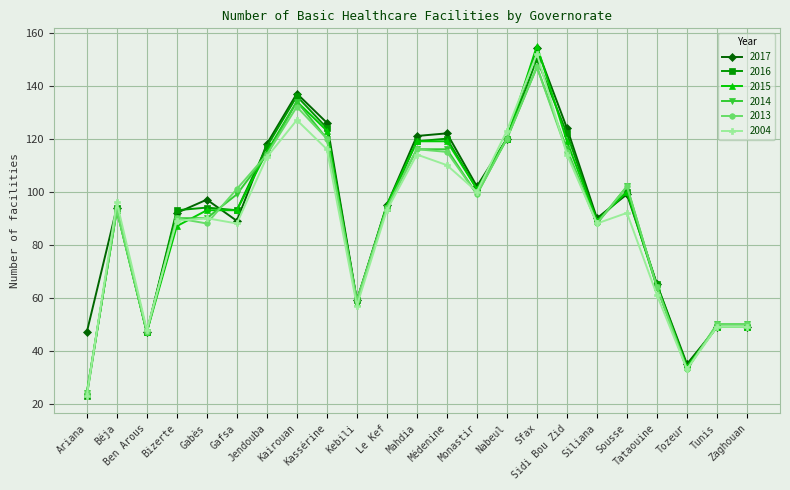

What is the difference between the 2017 values at Ben Arous and Béja?

47